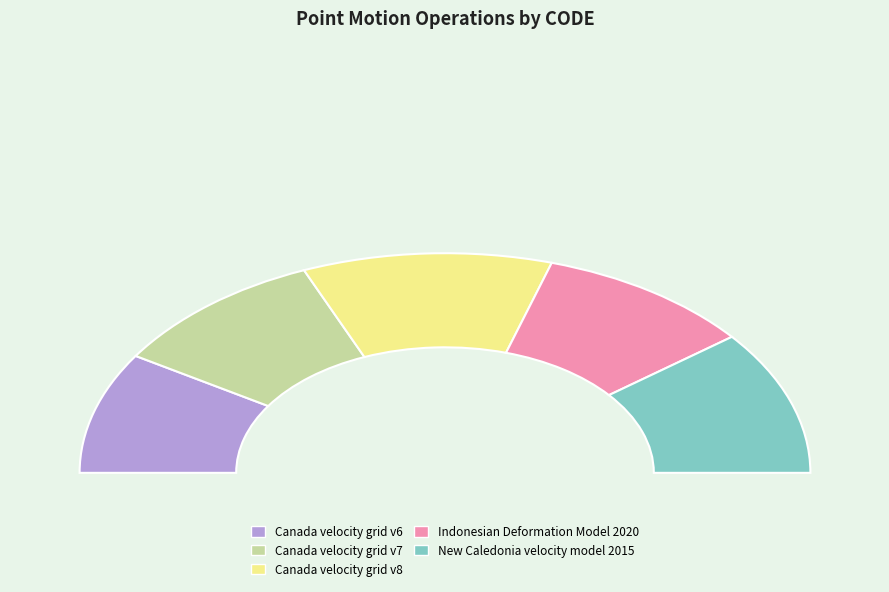

Between Indonesian Deformation Model 2020 and Canada velocity grid v7, which is larger?

Canada velocity grid v7